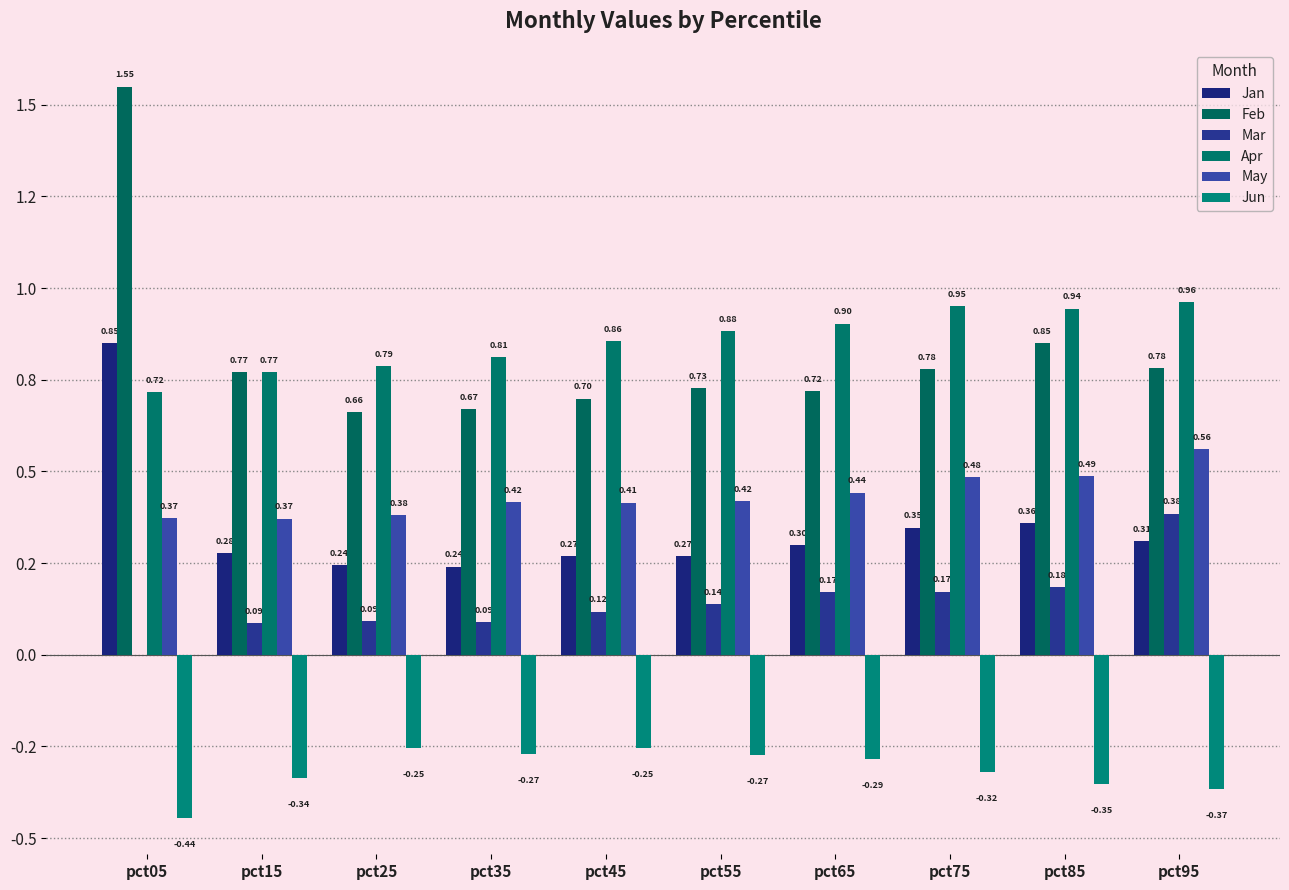

What is the total value across all series at pct25?

1.9